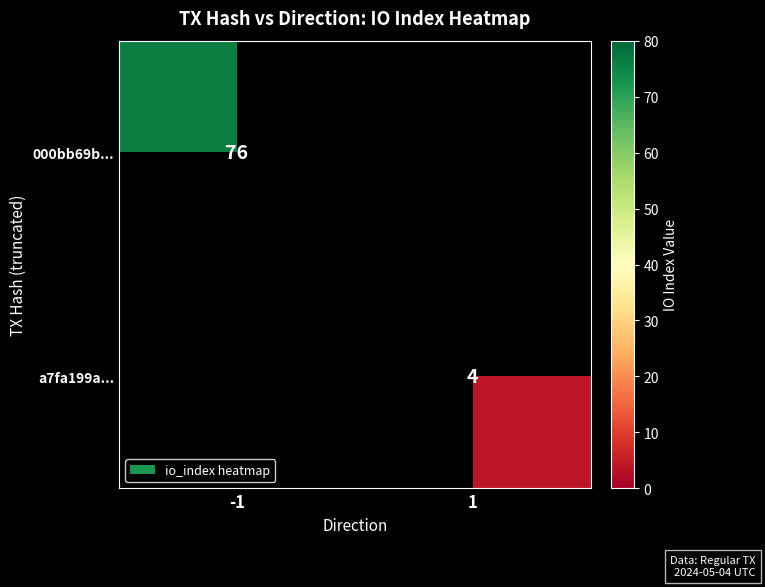

The 000bb69b... series shows 76 at -1. True or false?

True